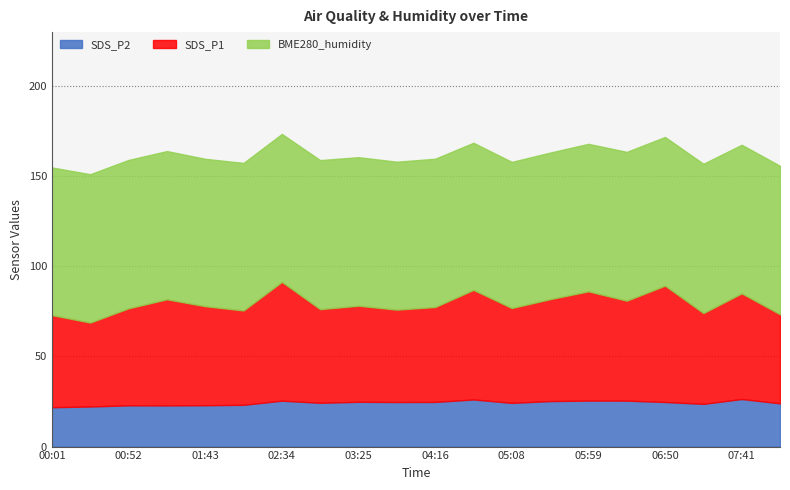

Which category has the lowest value across all series?

00:01